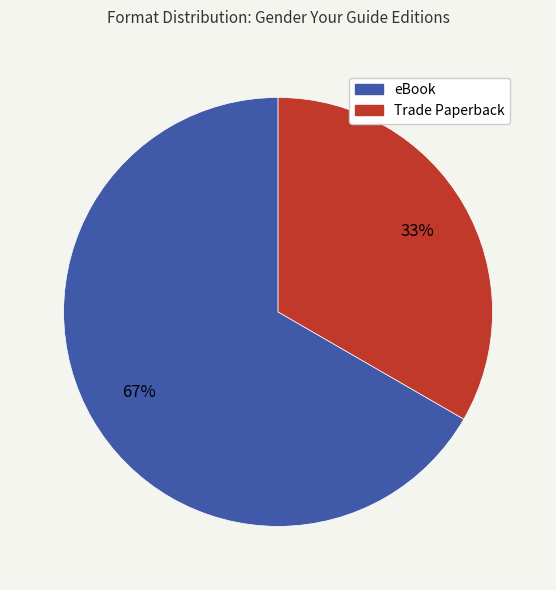

What is the ratio of the value at Trade Paperback to the value at eBook?

0.5